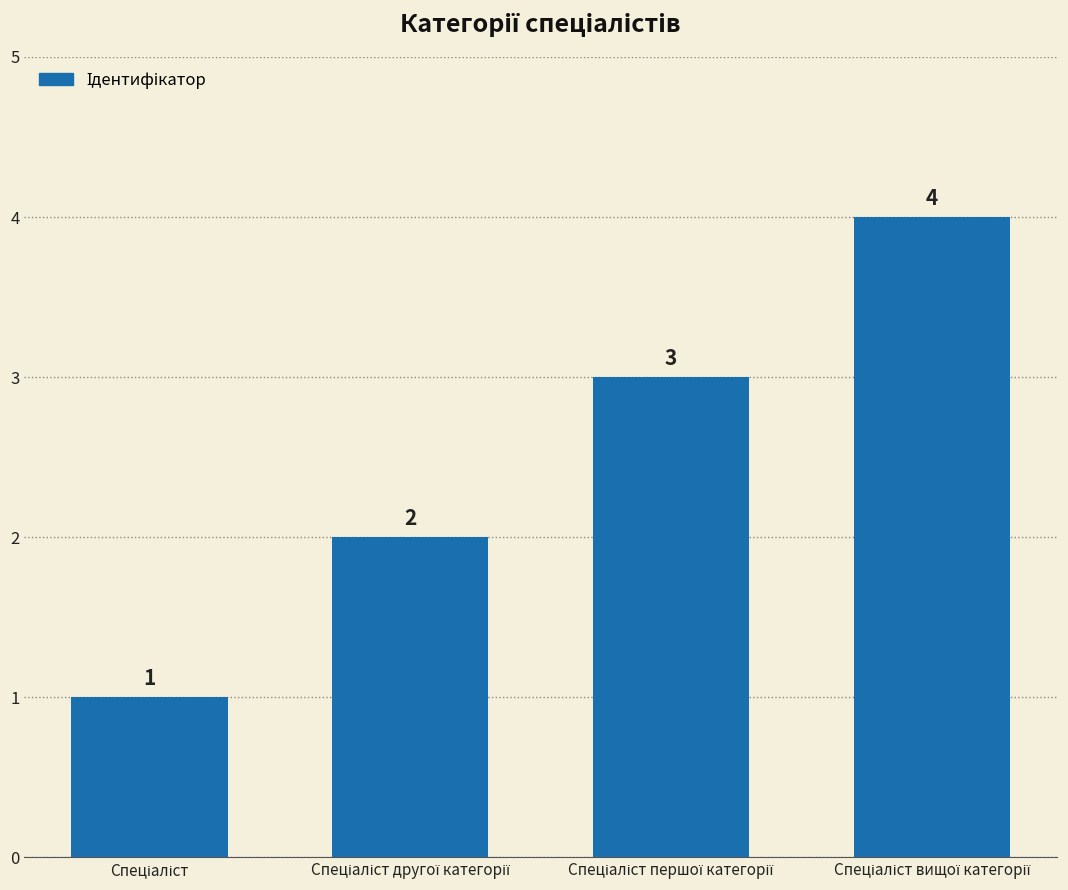

Count the number of data series in this chart.

1